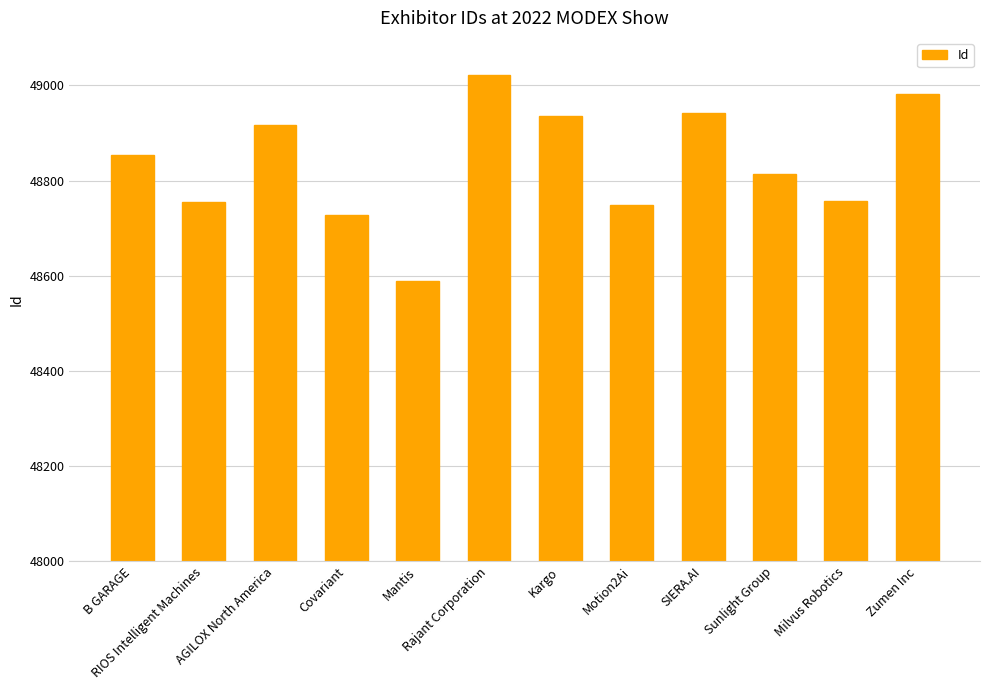

Which category has the highest value across all series?

Rajant Corporation